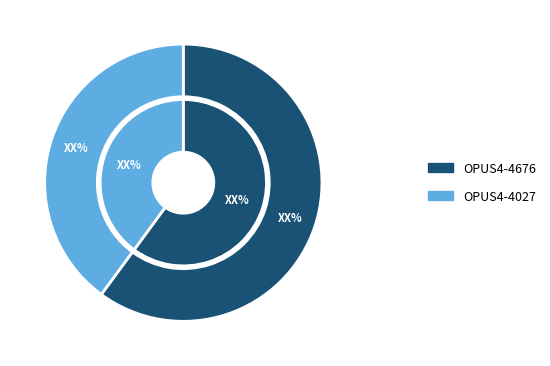

Which has a higher value, OPUS4-4676 or OPUS4-4027?

OPUS4-4676